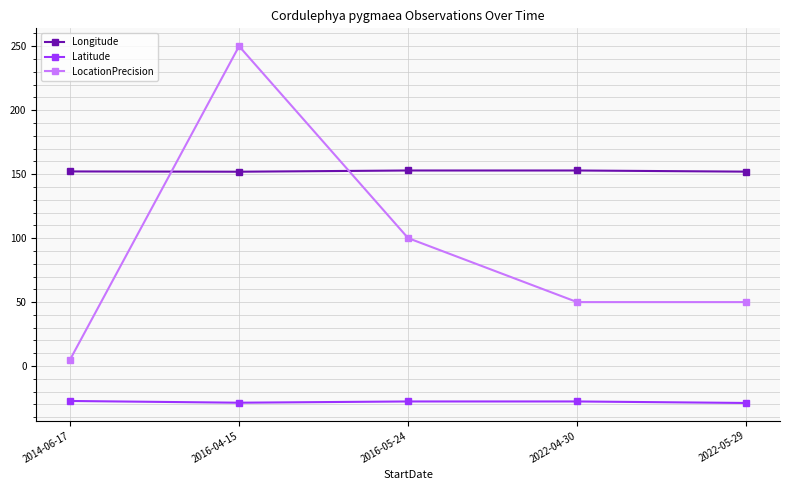

How many categories are shown in the chart?

5